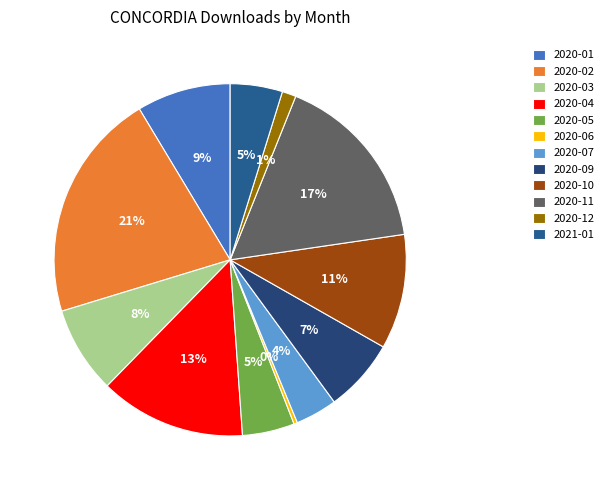

The 2020-03 slice represents 15% of the pie. True or false?

False